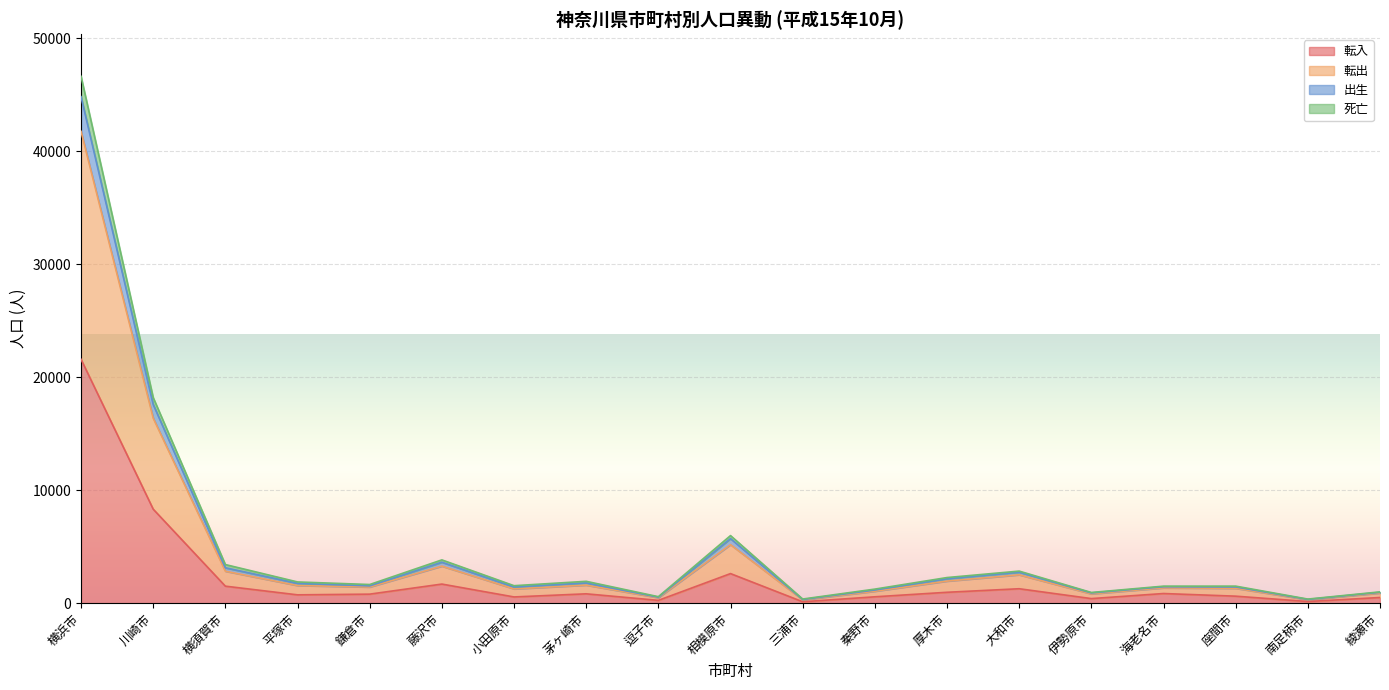

Reading left to right, list all the values displayed in this chart.

転入: 21592	8323	1506	737	799	1691	551	828	249	2619	125	564	964	1278	405	854	620	146	502
転出: 44841	17588	3134	1754	1535	3626	1432	1790	527	5714	324	1169	2161	2740	907	1455	1440	330	964
出生: 46643	18203	3419	1879	1651	3832	1547	1934	574	5984	366	1245	2268	2839	947	1507	1509	362	1000
死亡: 41774	16380	2829	1561	1430	3280	1264	1597	484	5182	296	1055	1953	2511	824	1354	1316	303	897